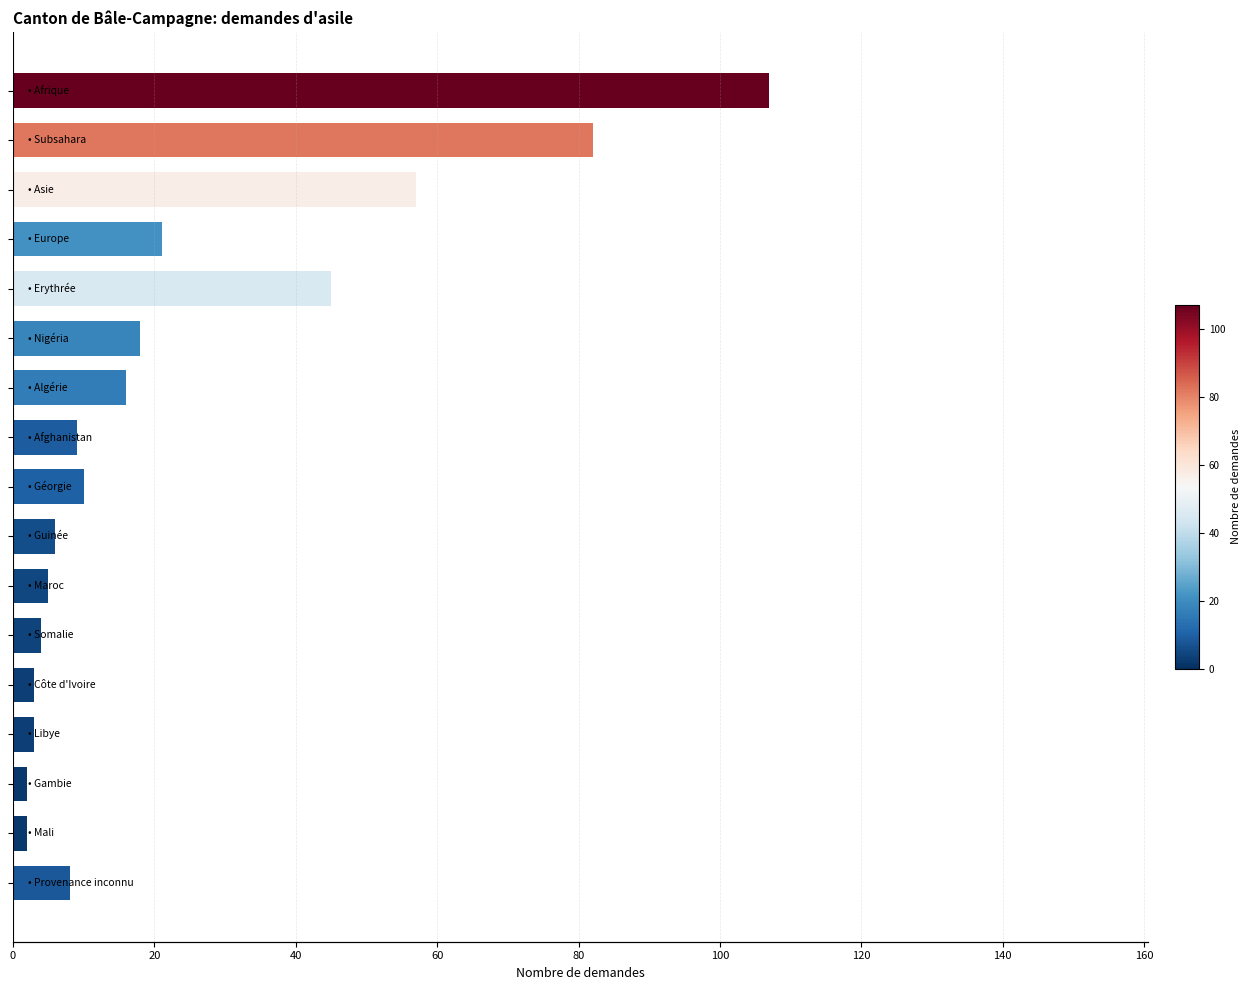

What is the change in value from 120 to 12?

-13